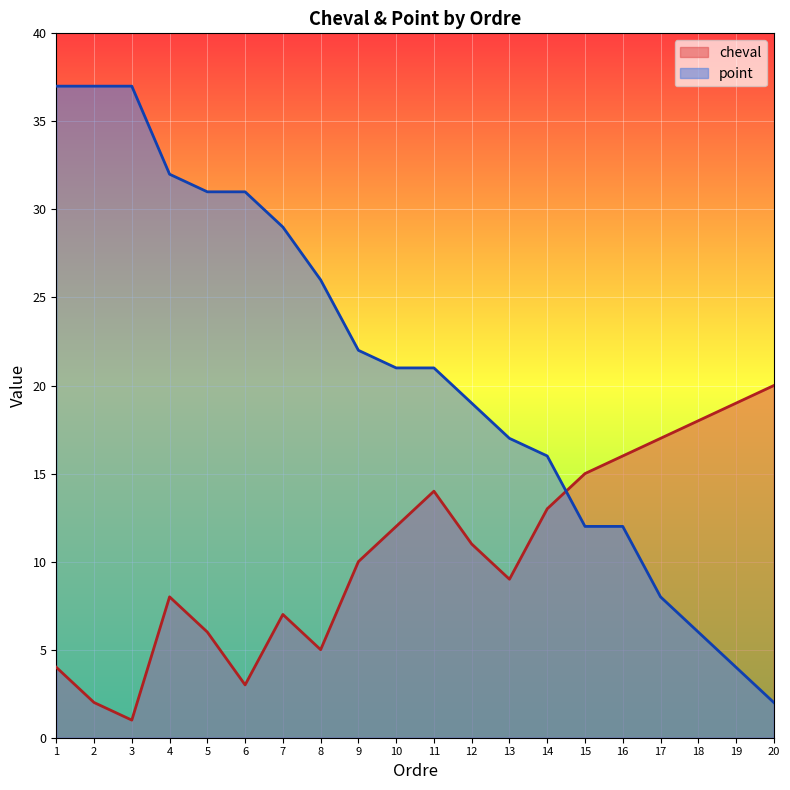

Which category has the lowest value across all series?

3